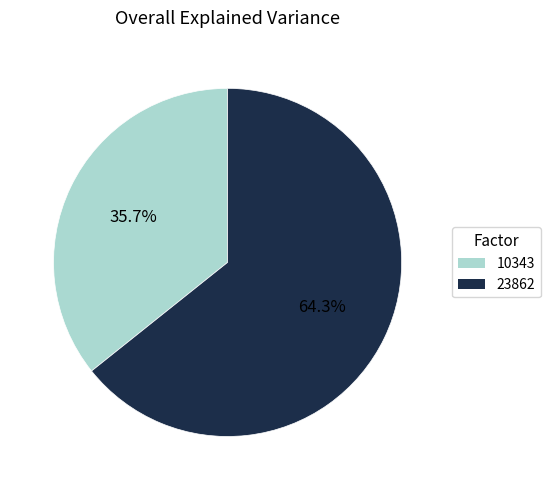

The 23862 slice represents 64% of the pie. True or false?

True